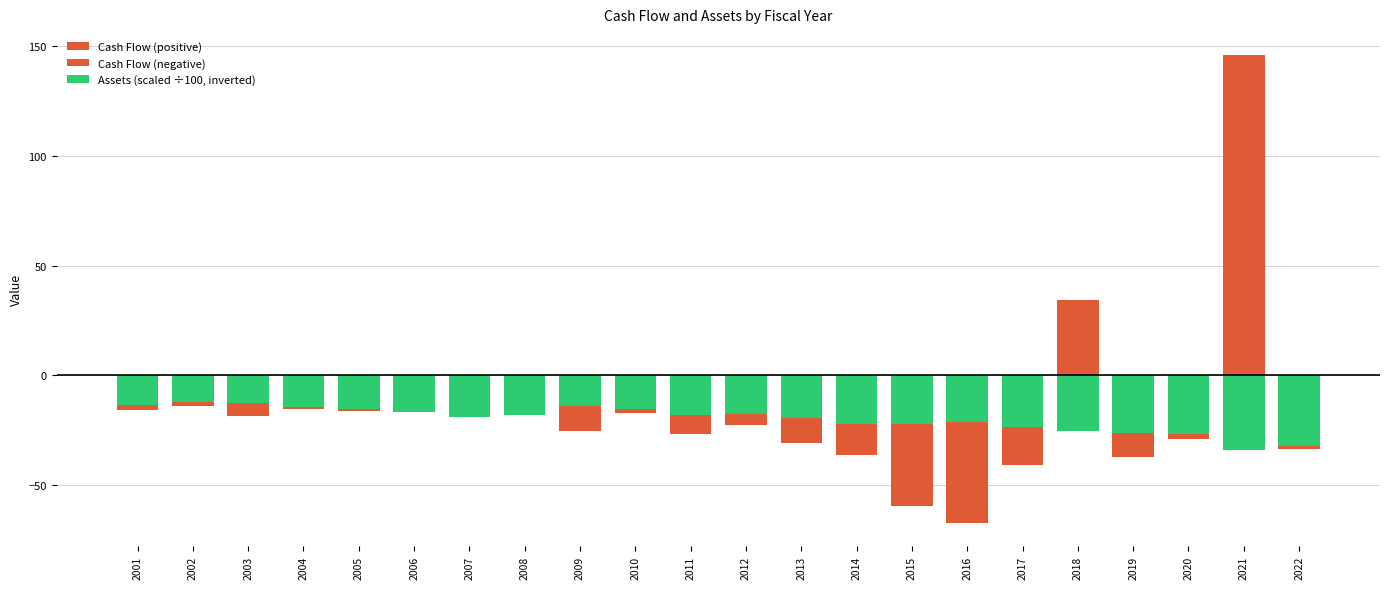

How many values in the Assets (scaled ÷100, inverted) series exceed -18?

9